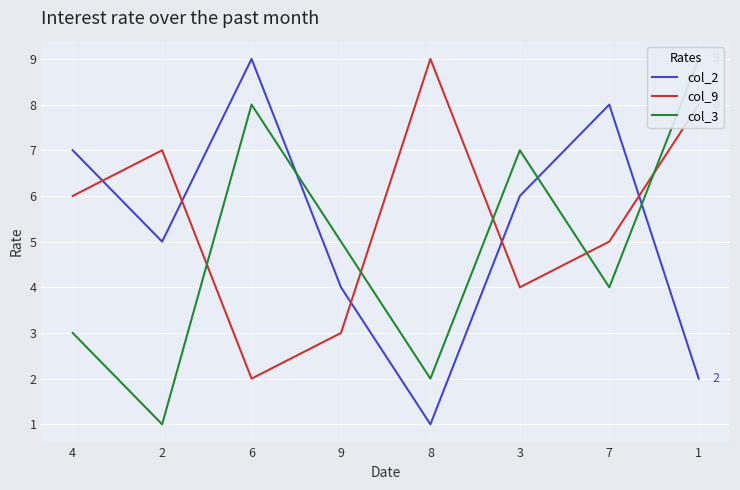

What are all the series names shown in the legend?

col_2, col_9, col_3